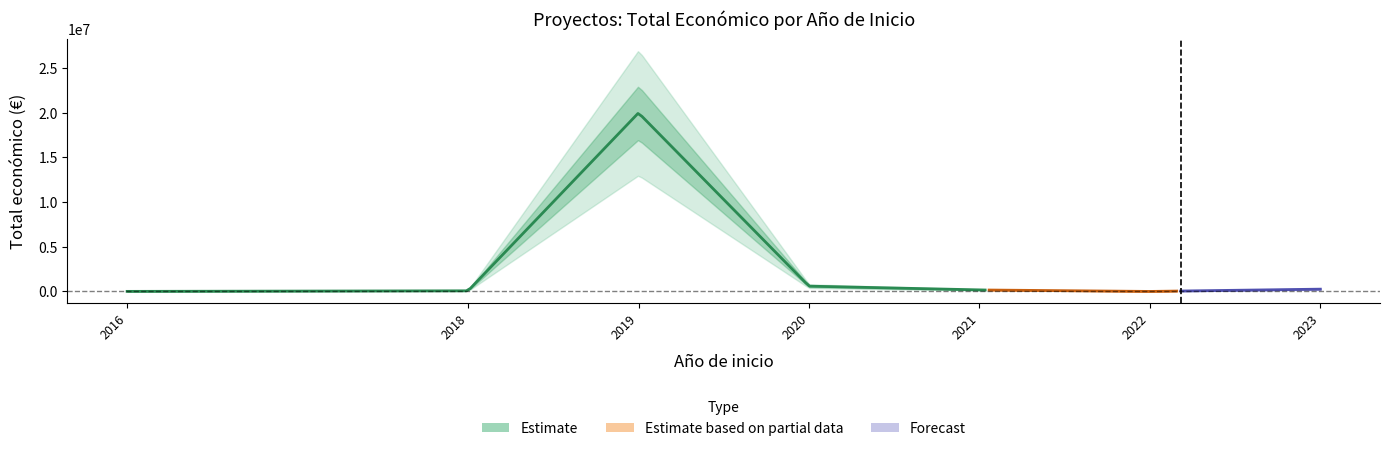

Does the chart have visible grid lines?

No